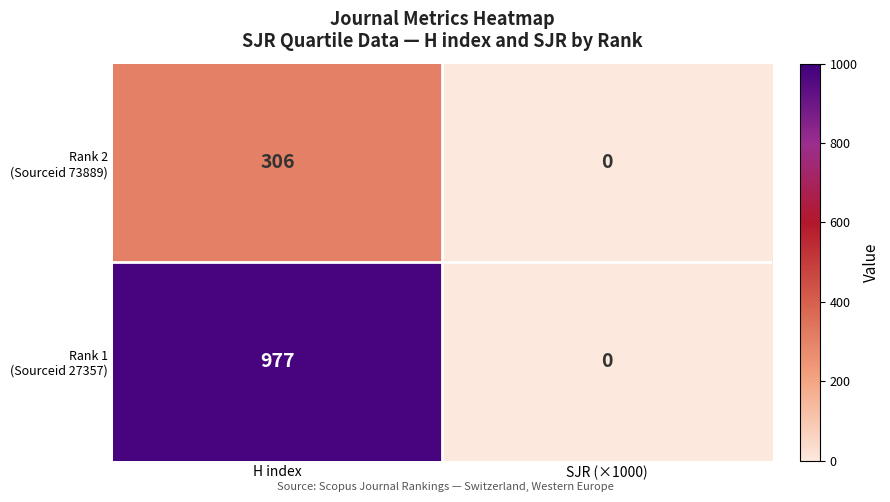

At which category is the sum across all series the highest?

H index